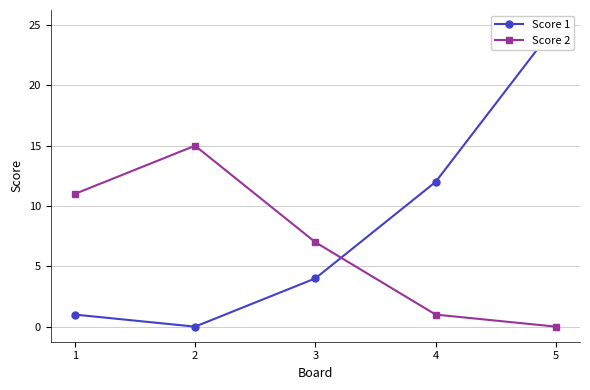

Which series has the largest total across all categories?

Score 1